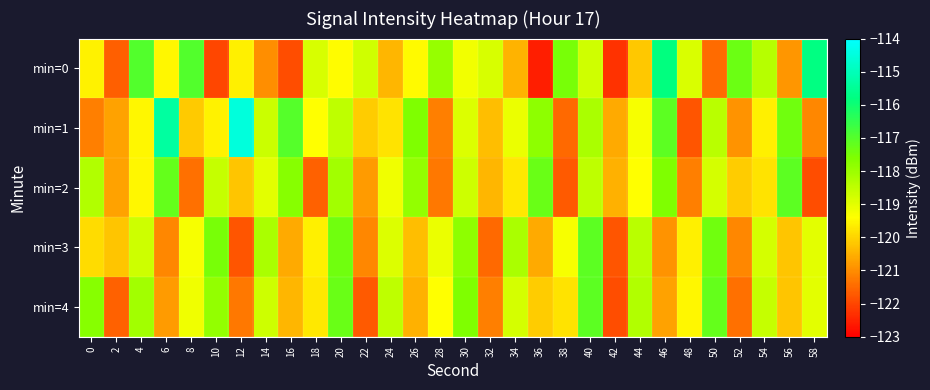

At 0, list the series in order from smallest to largest.

min=1, min=3, min=0, min=2, min=4